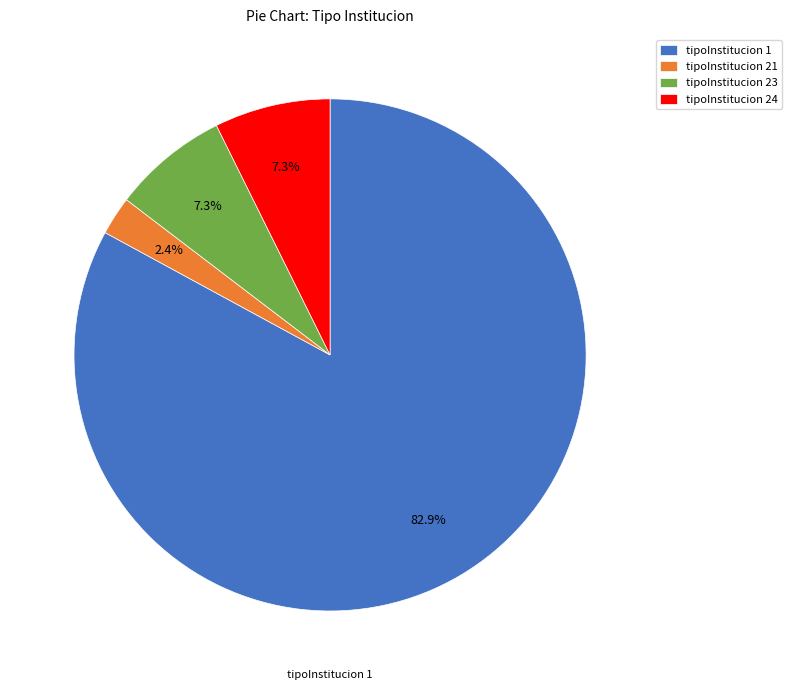

Which slice is the smallest?

tipoInstitucion 21